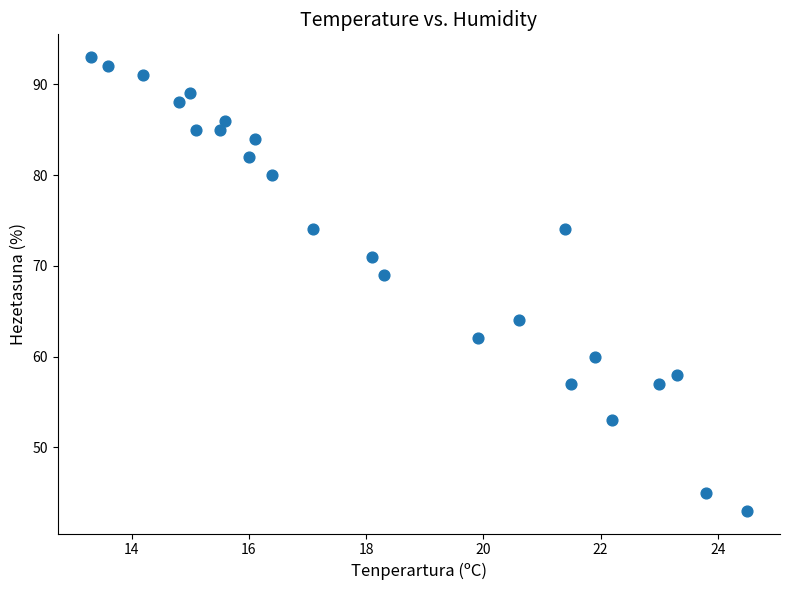

What is the range of Y values (max minus min)?

50